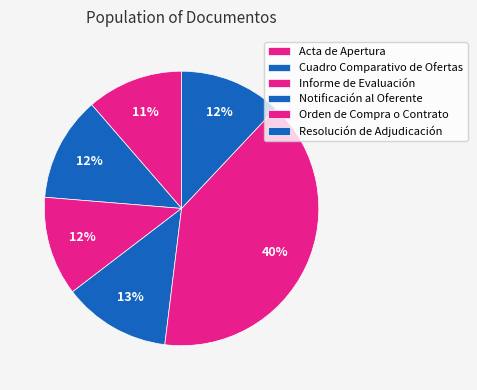

Is it true that Cuadro Comparativo de Ofertas is 12% of the pie?

True